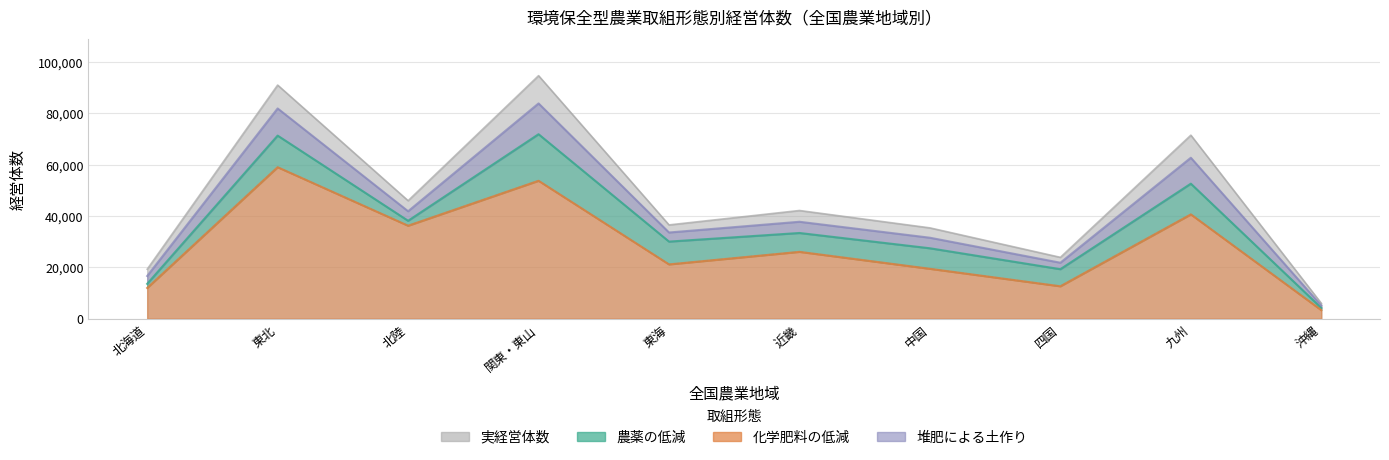

True or false: 農薬の低減 has a value of 41068 at 東海.

False